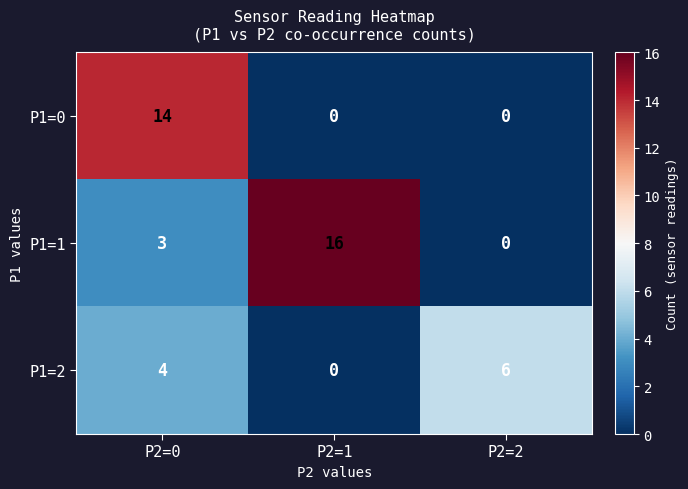

At which category is the sum across all series the highest?

P2=0